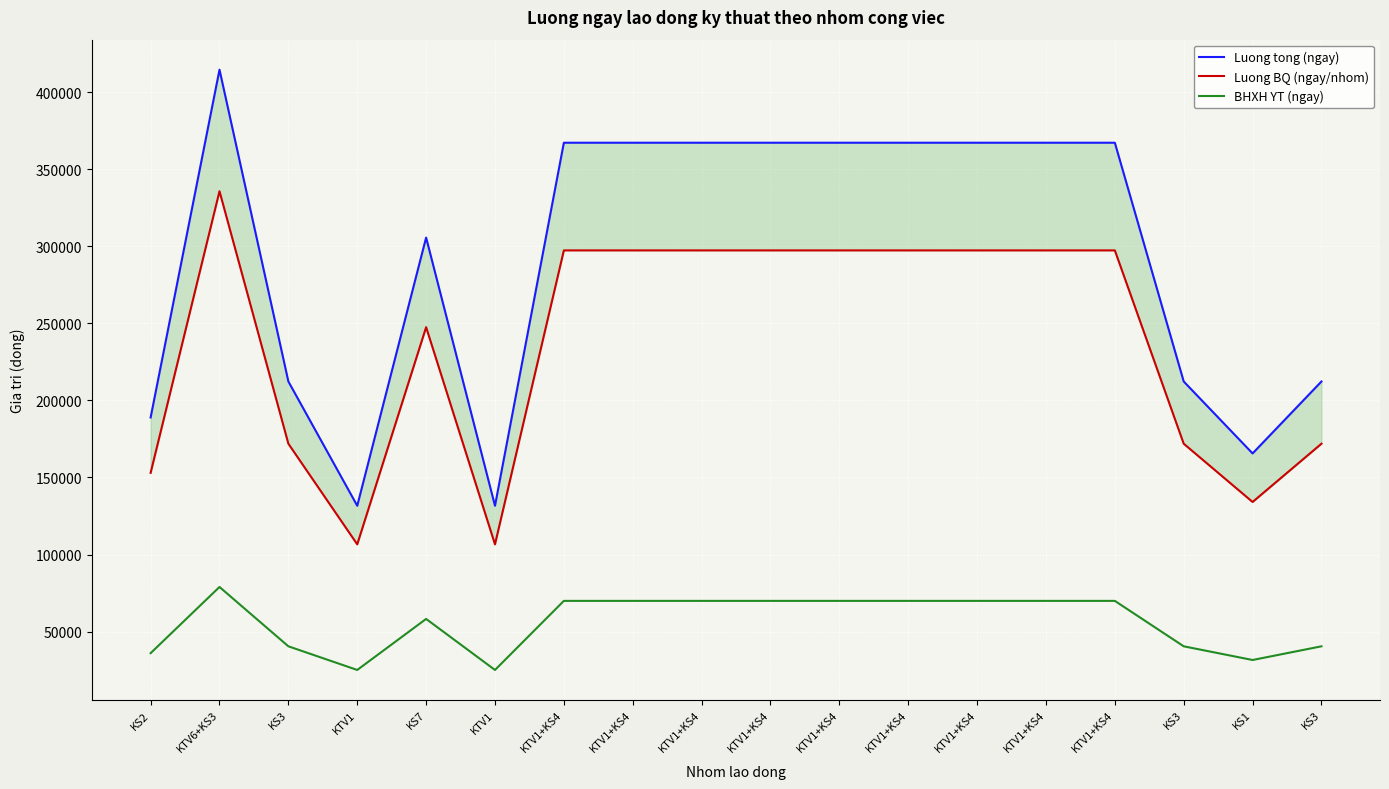

What is the spread (max minus min) of values at KS3?

171923.1